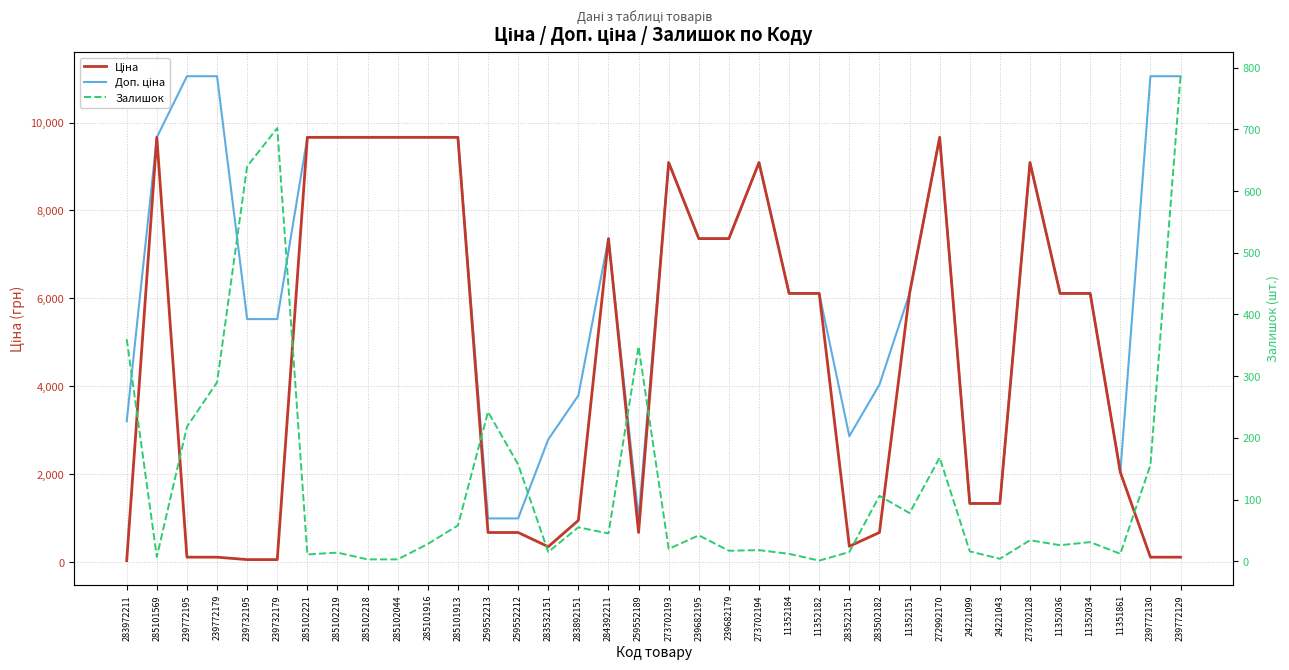

What value does the Залишок series have at 285101913?

58.0